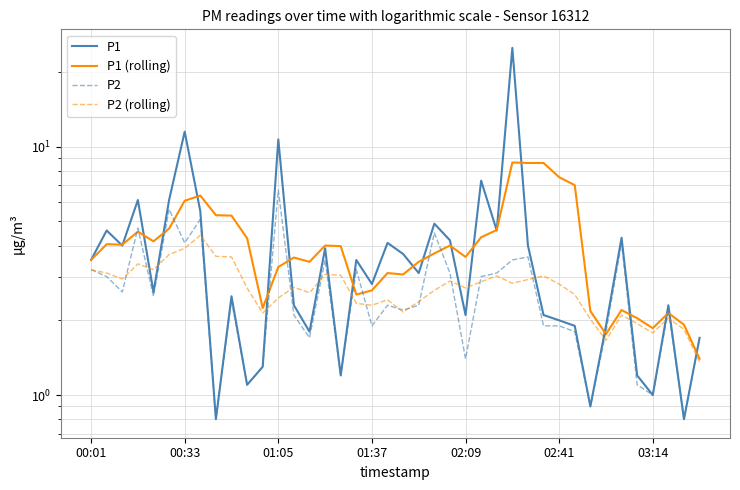

What is the smallest value displayed?

0.8